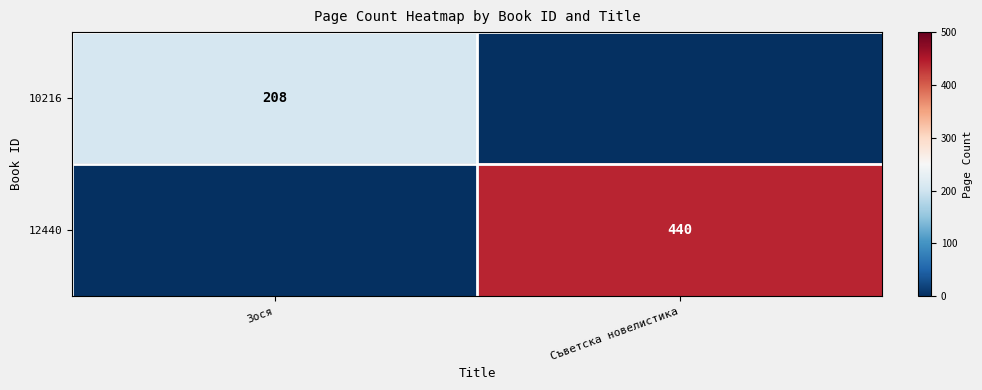

True or false: 10216 has a value of 0 at Съветска новелистика.

True